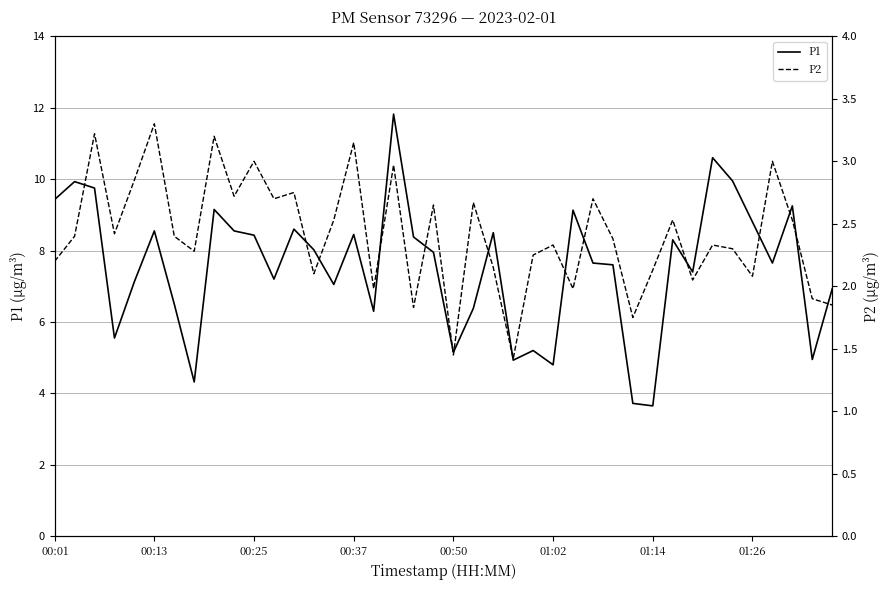

True or false: P2 has a value of 3.1 at 01:14.

False